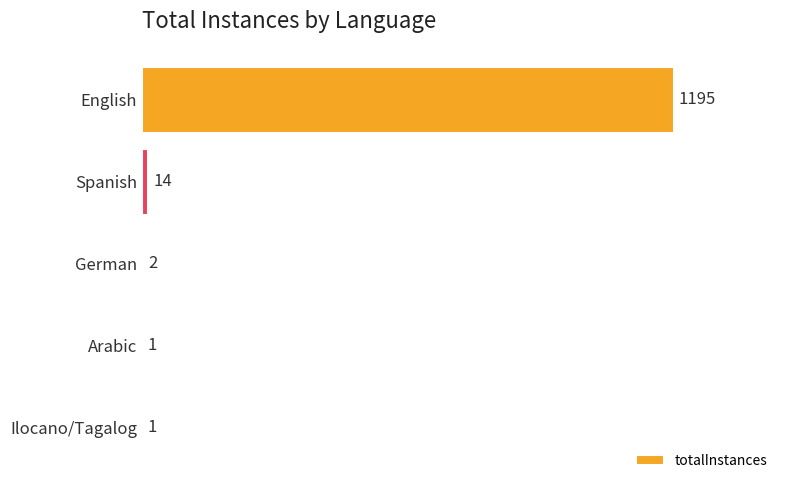

The value at Spanish is 14. True or false?

True